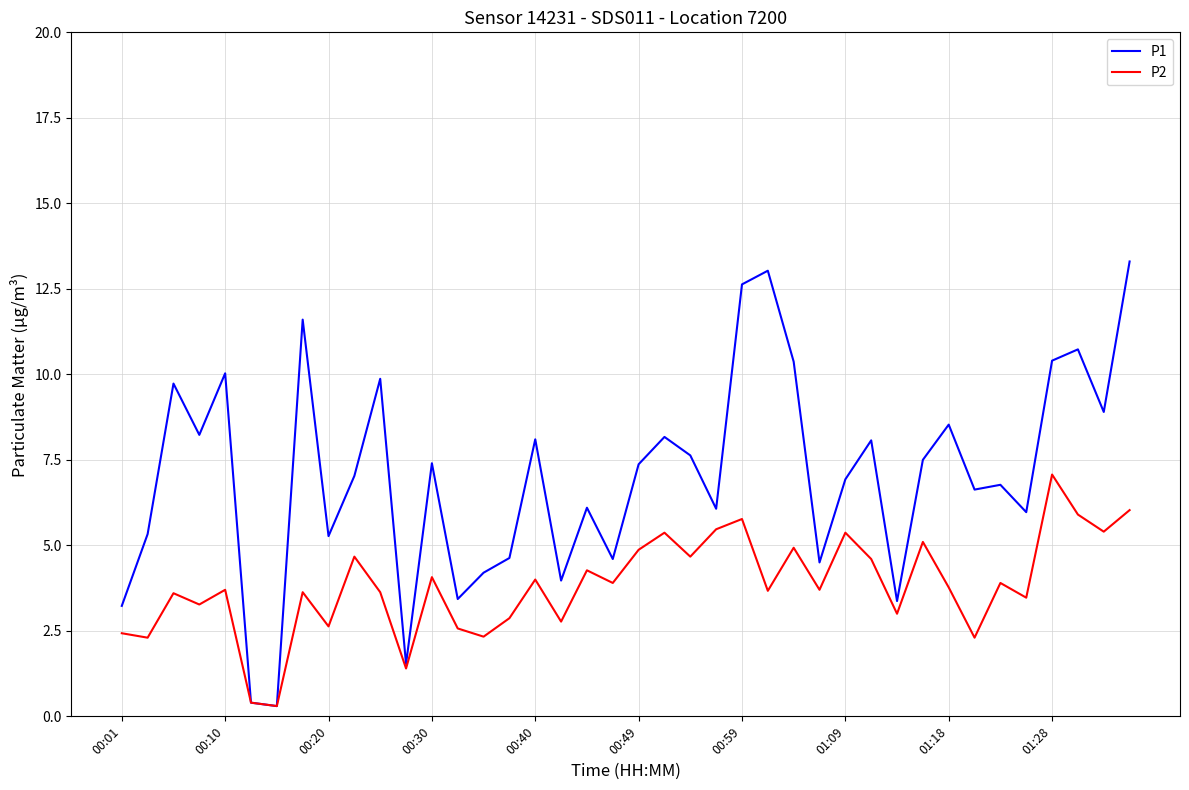

Rank the series by their maximum value, from highest to lowest.

P1, P2